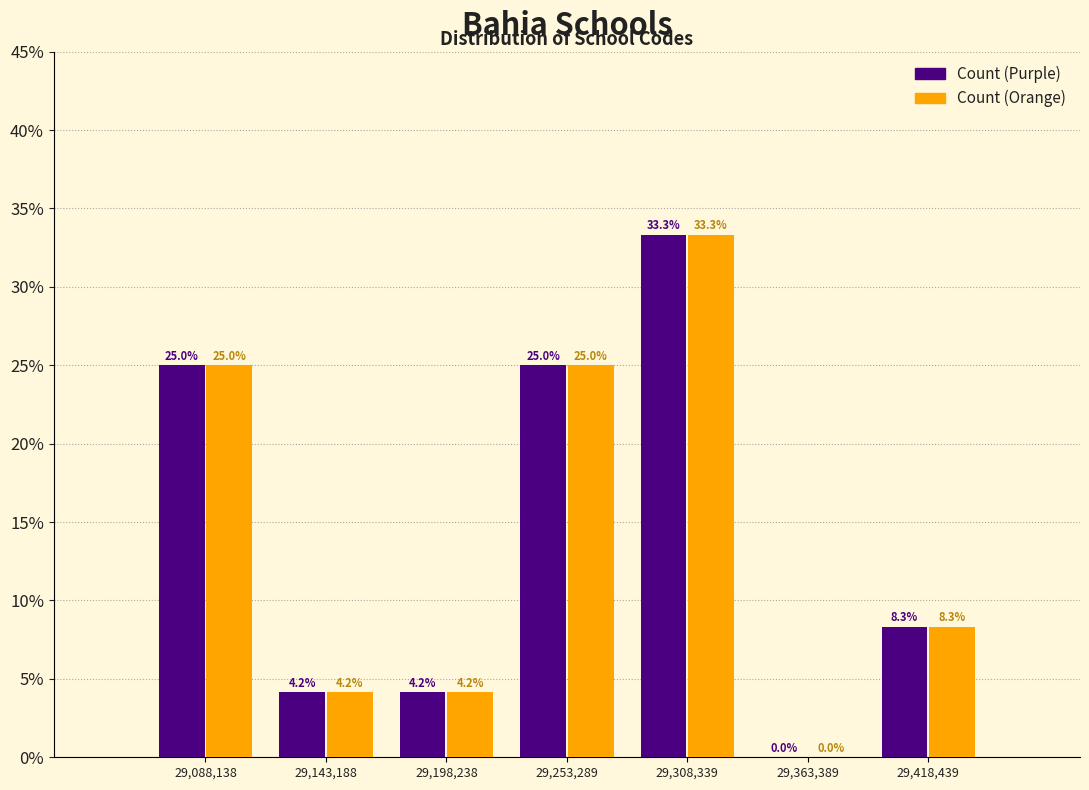

Reading left to right, transcribe this chart: for each range on the x-axis, give the height of each series' bar. The bar edges are not printed on the chart, so give them approximately, as read against the axis.

29060000 to 29120000: Count (Purple)=25.0	Count (Orange)=25.0
29120000 to 29170000: Count (Purple)=4.2	Count (Orange)=4.2
29170000 to 29230000: Count (Purple)=4.2	Count (Orange)=4.2
29230000 to 29280000: Count (Purple)=25.0	Count (Orange)=25.0
29280000 to 29340000: Count (Purple)=33.3	Count (Orange)=33.3
29340000 to 29390000: Count (Purple)=0.0	Count (Orange)=0.0
29390000 to 29450000: Count (Purple)=8.3	Count (Orange)=8.3